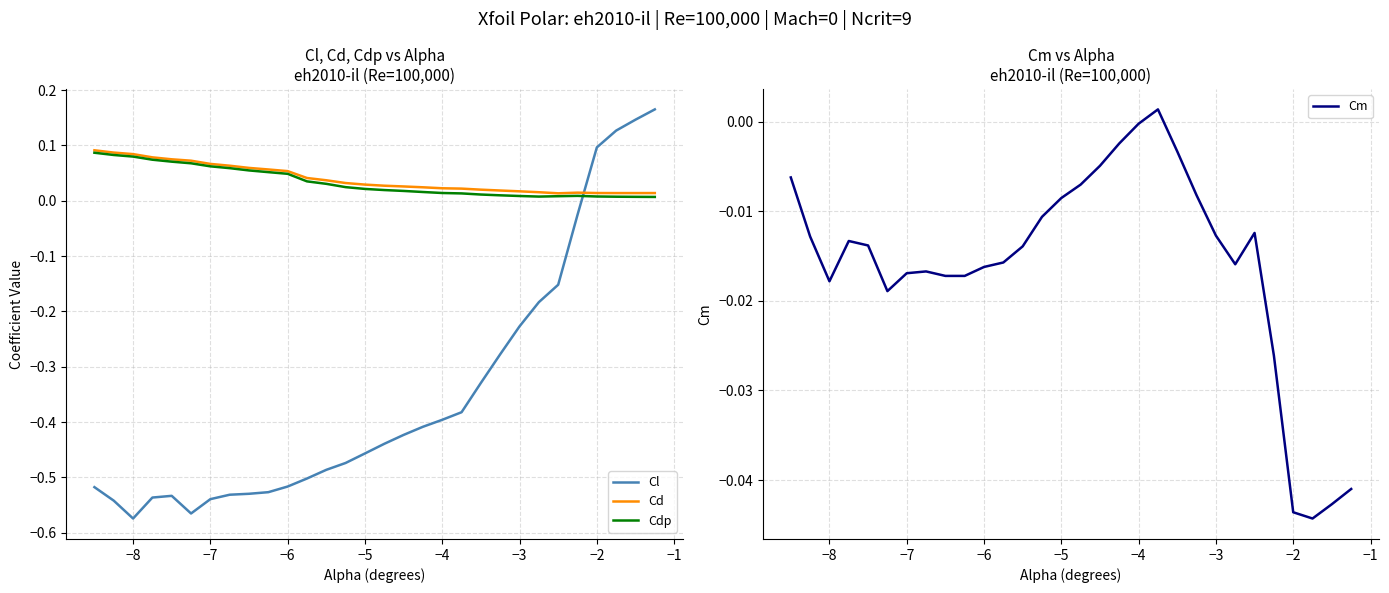

What is the maximum value shown in the chart?

0.2